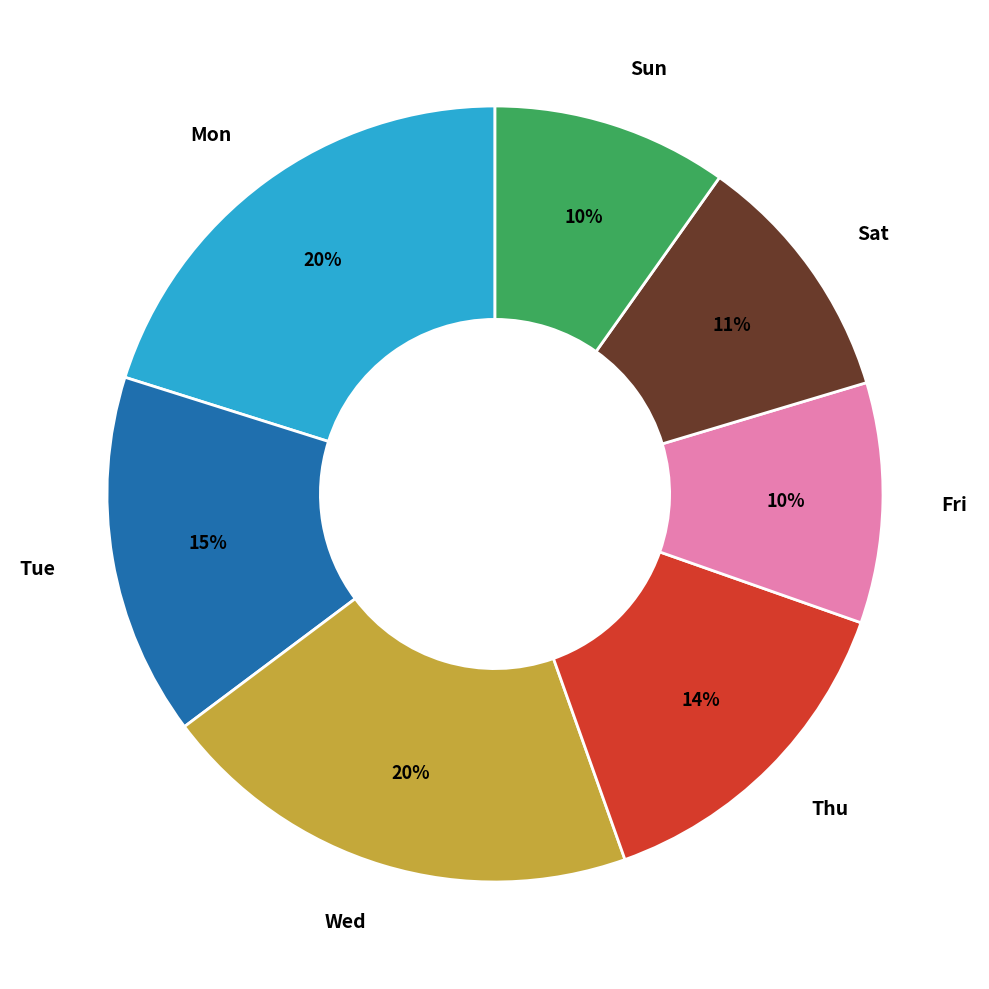

To the nearest percent, what is the average slice percentage?

14%